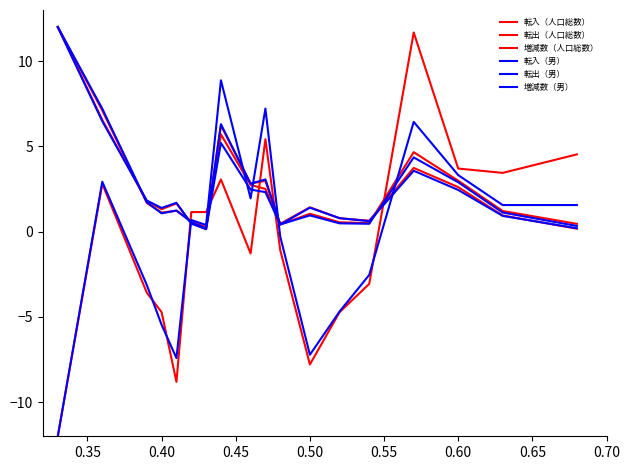

How many lines are shown in the chart?

6